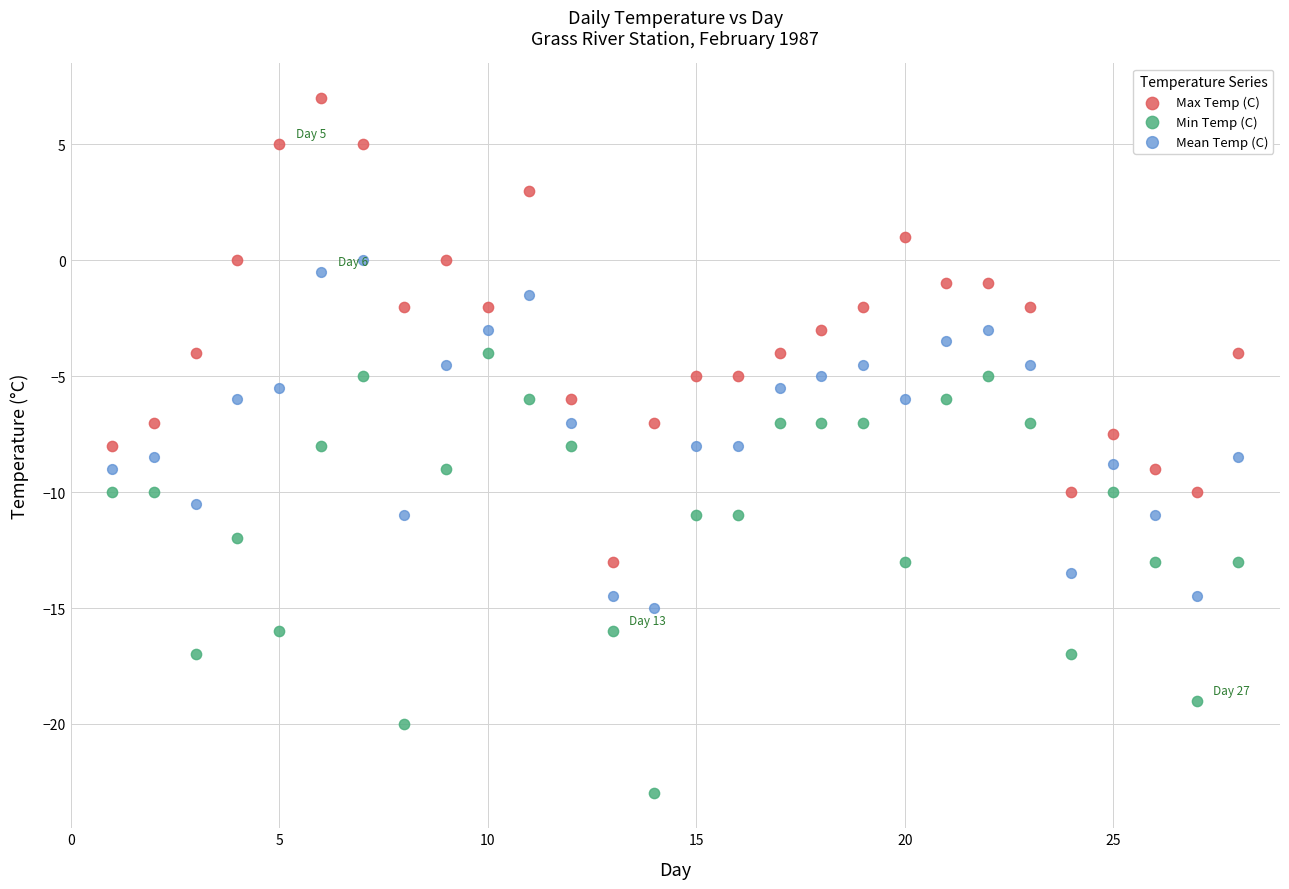

Which series has the widest spread of Y values?

Max Temp (C)